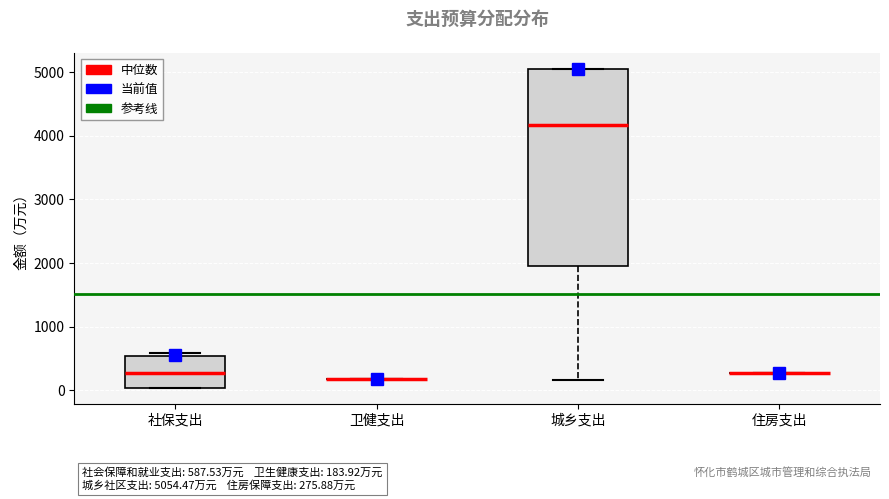

Which box is the tallest, from its lower edge to its upper edge?

城乡支出